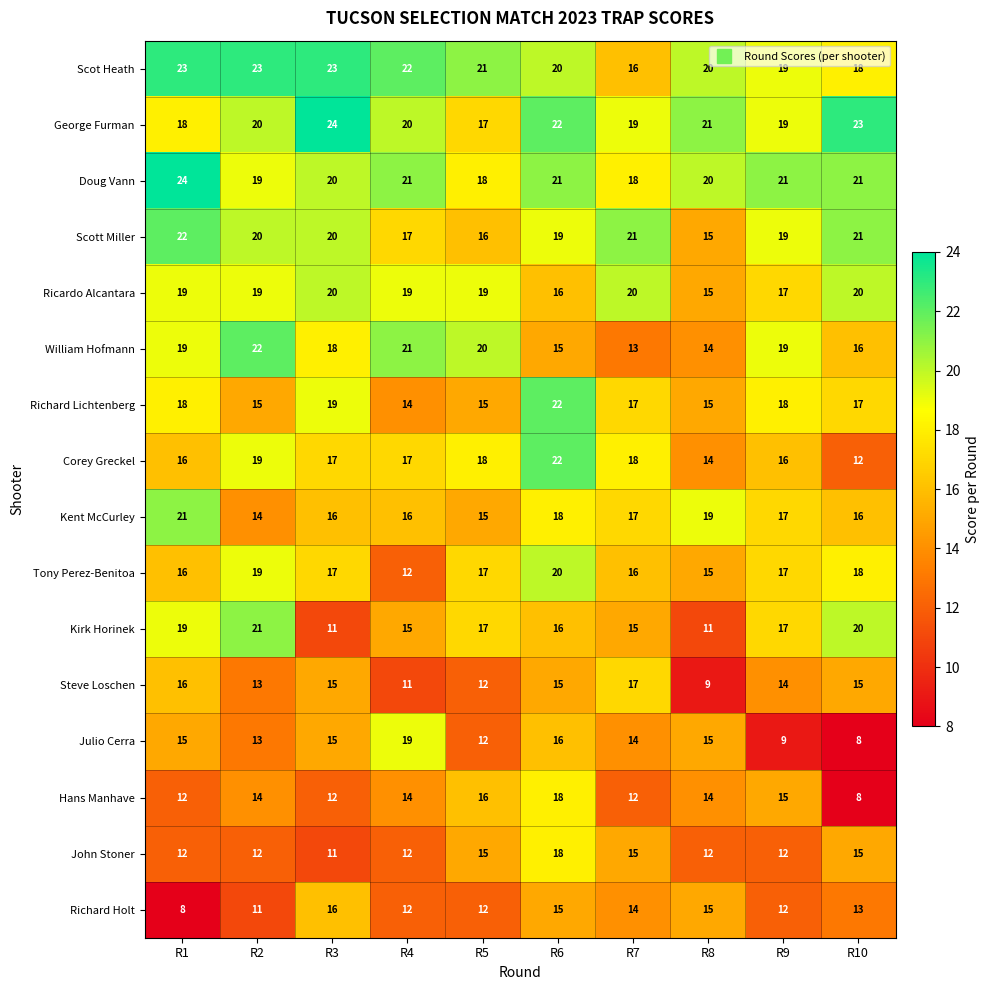

How many Kent McCurley values are between 16 and 18?

6